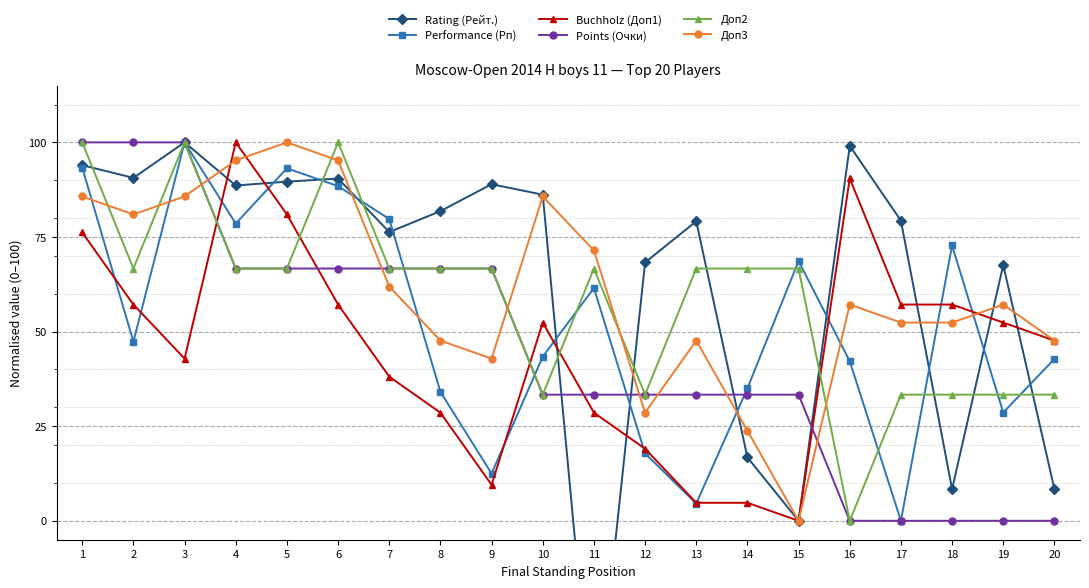

At which category does Buchholz (Доп1) reach its first local valley?

3